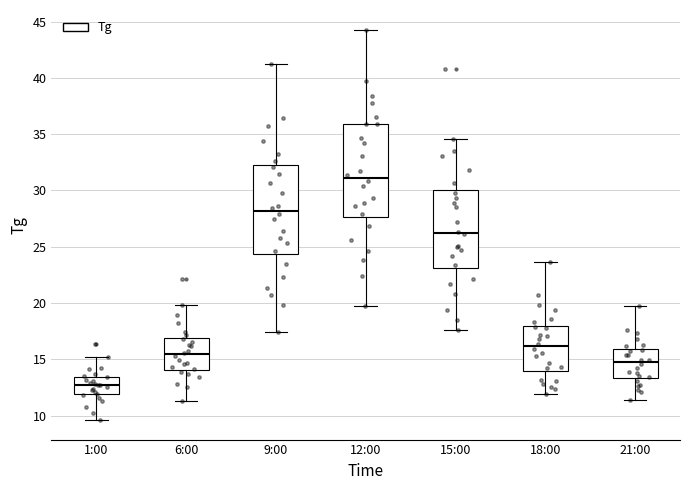

Where does the upper whisker of the box for 21:00 end on the y-axis? The values are not printed on the chart, so give them approximately, as read against the axis.

19.5